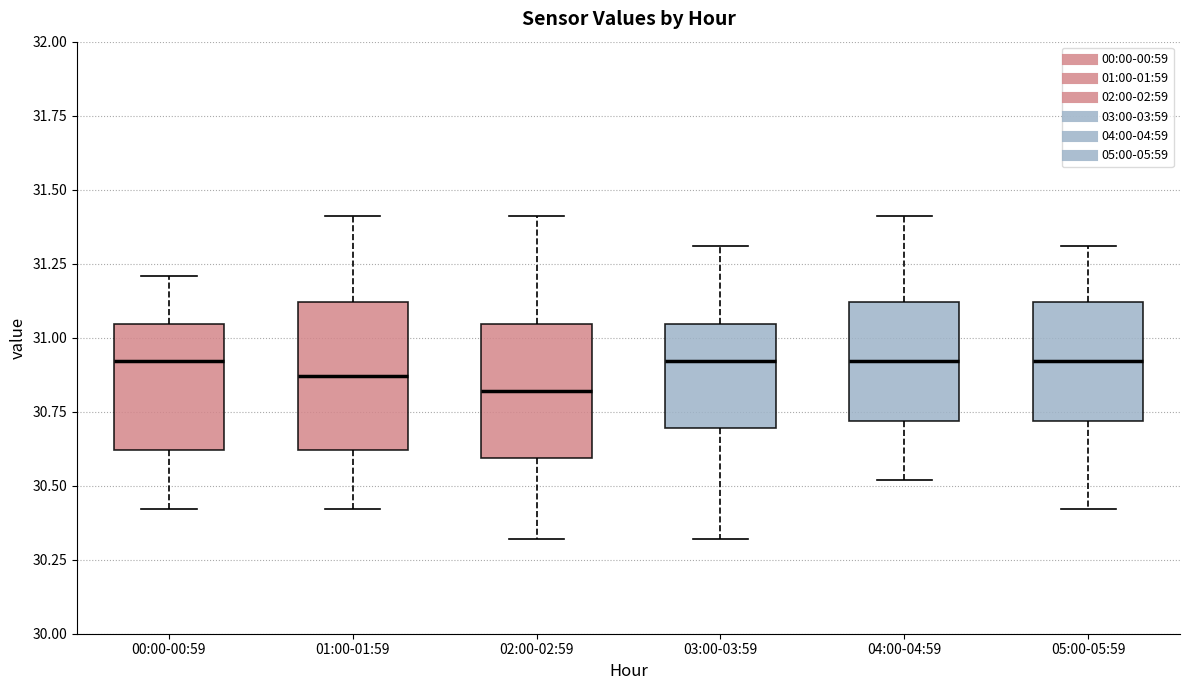

Reading left to right, transcribe this box plot: for each box, give where its median line is, the range the box spans, and where its two whiskers end, as read against the y-axis. The values are not printed on the chart, so give them approximately, as read against the axis.

00:00-00:59: median 30.90, box 30.60 to 31.05, whiskers 30.40 to 31.20
01:00-01:59: median 30.85, box 30.60 to 31.10, whiskers 30.40 to 31.40
02:00-02:59: median 30.80, box 30.60 to 31.05, whiskers 30.30 to 31.40
03:00-03:59: median 30.90, box 30.70 to 31.05, whiskers 30.30 to 31.30
04:00-04:59: median 30.90, box 30.70 to 31.10, whiskers 30.50 to 31.40
05:00-05:59: median 30.90, box 30.70 to 31.10, whiskers 30.40 to 31.30